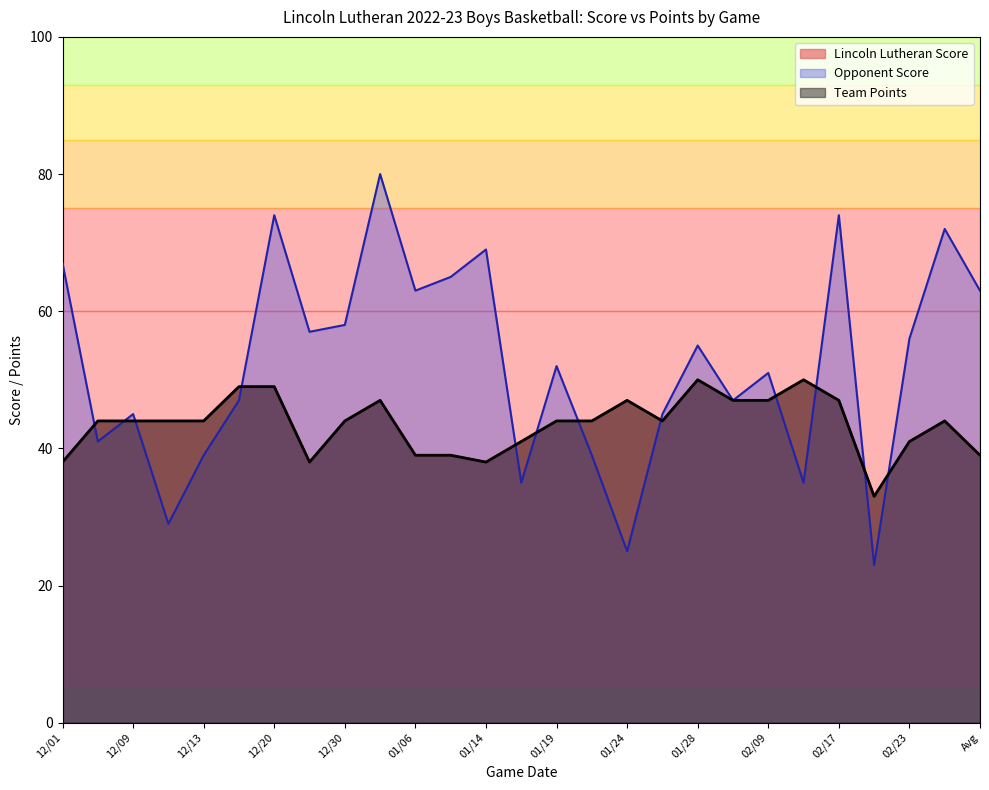

What is the average value of the Team Points series?

44